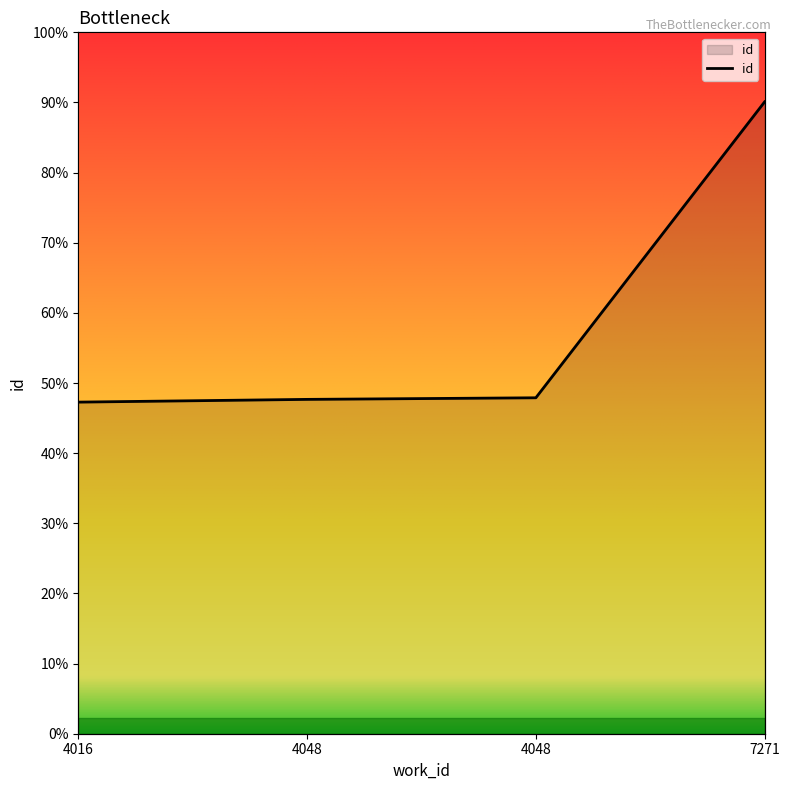

What is the change in value from 4016 to 4048?

+136